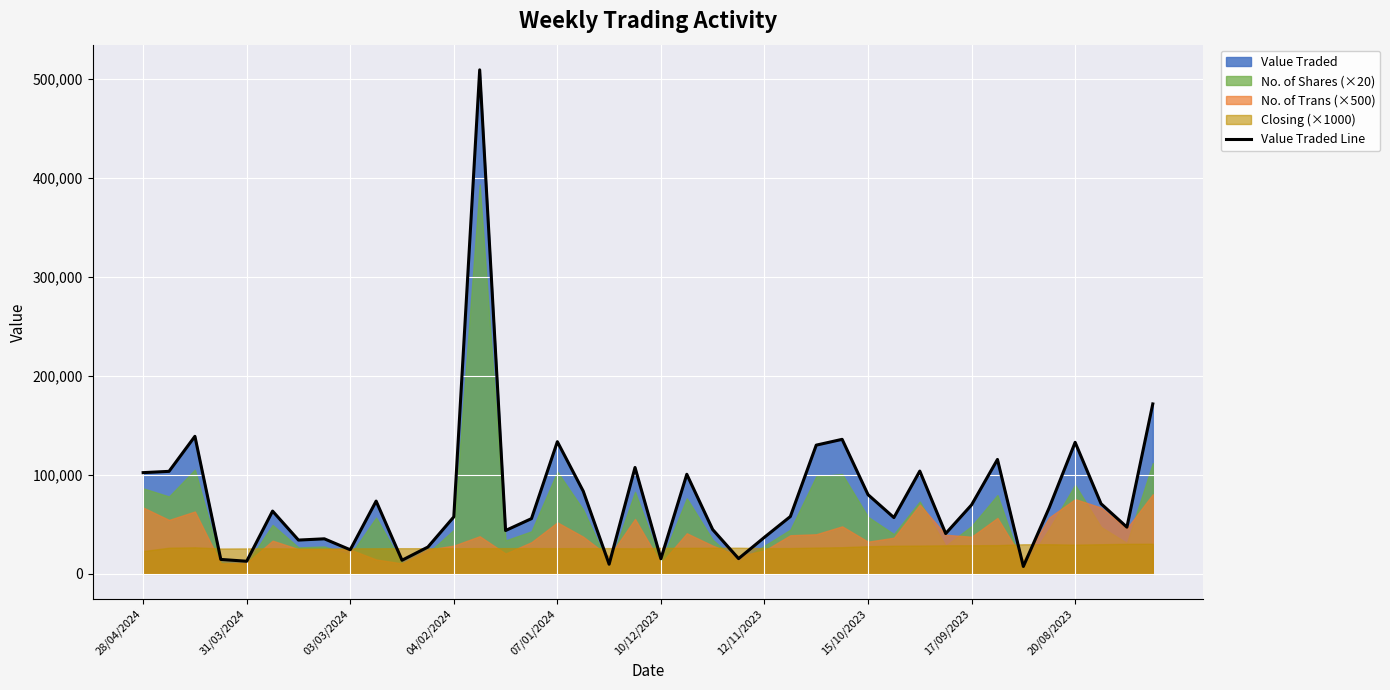

Between 19 and 22, which is larger?

19